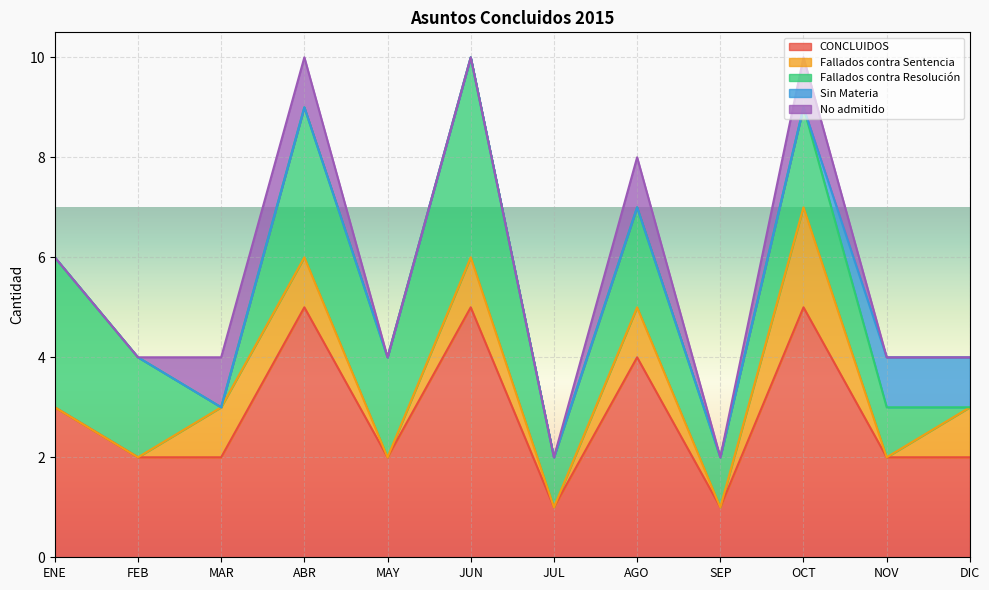

Which series has the widest spread of values?

CONCLUIDOS